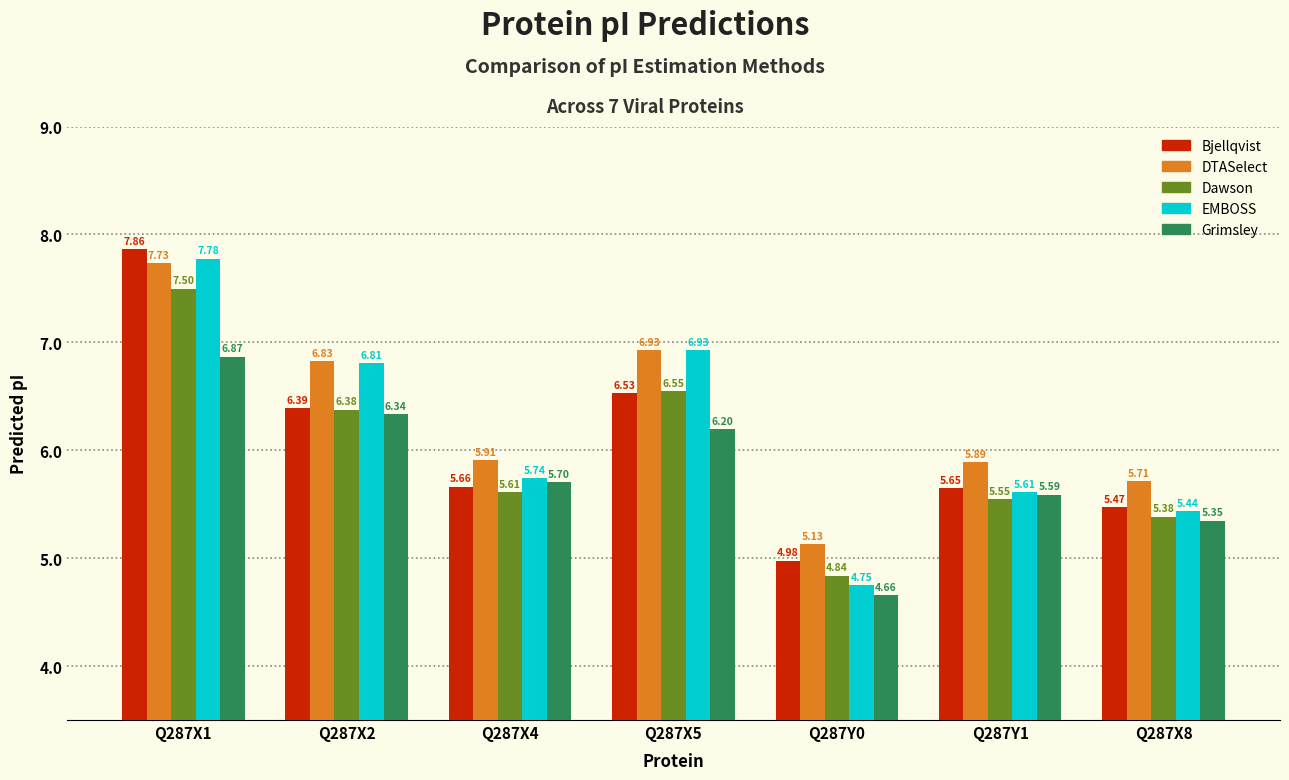

Between Q287X1 and Q287X2, which series saw the biggest shift?

Bjellqvist